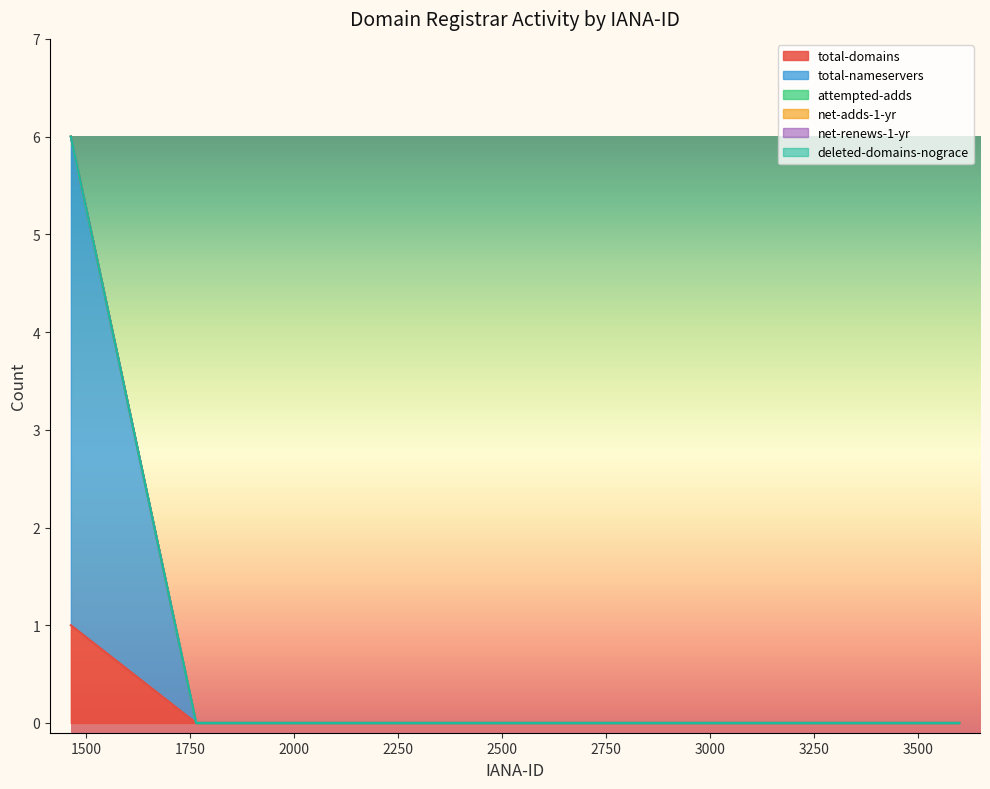

True or false: net-renews-1-yr and total-domains cross at least once.

False